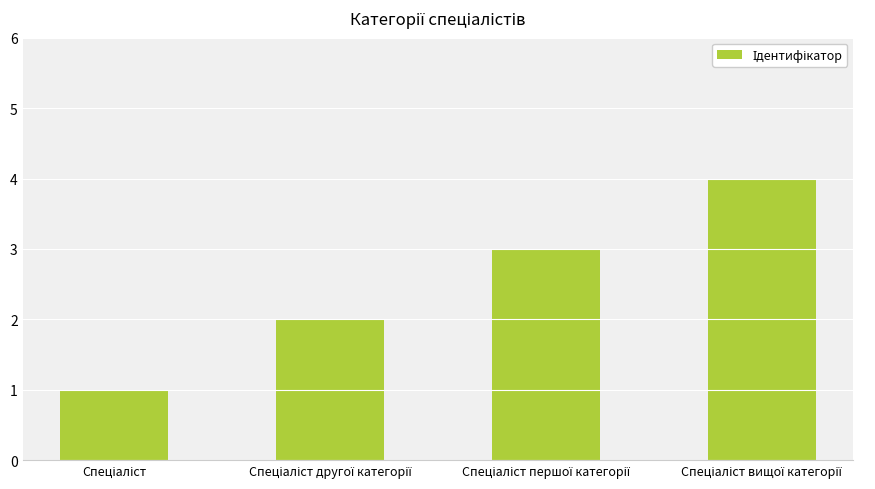

What is the sum of all values?

10